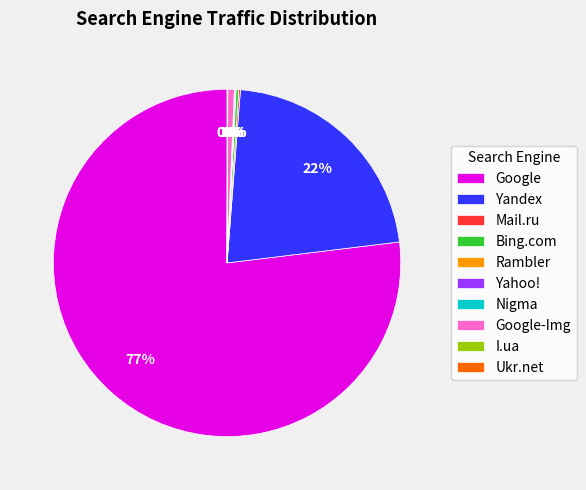

Is there a majority slice in this chart?

Yes